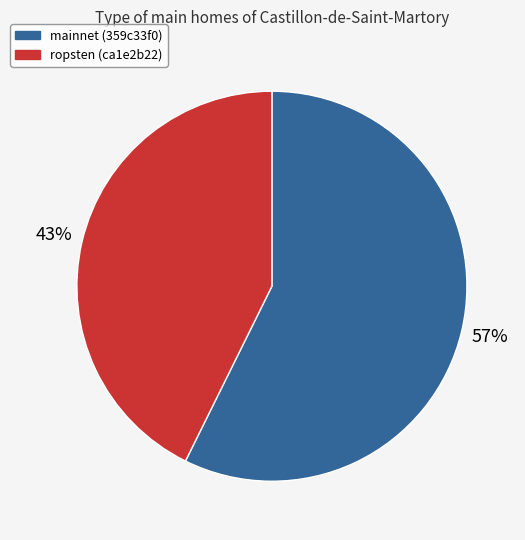

Which category has the smallest portion of the pie?

ropsten (ca1e2b22)